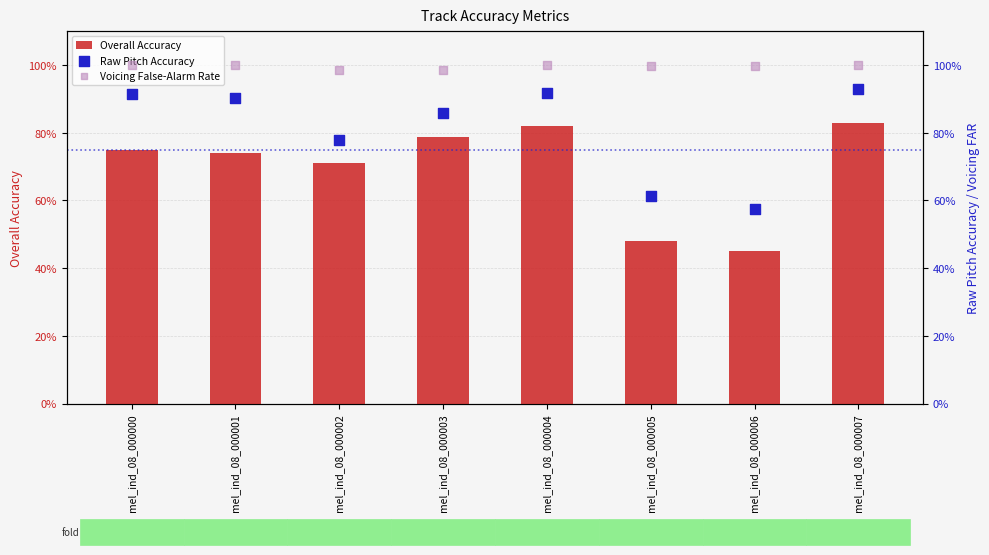

Which series reaches the minimum Y coordinate?

Overall Accuracy